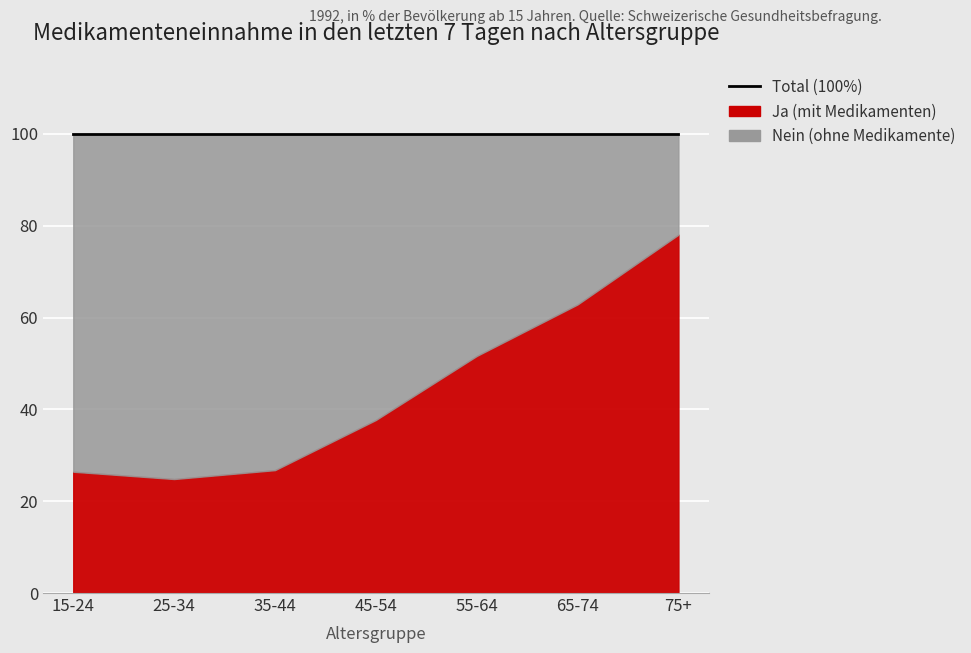

What is the total value across all series at 15-24?

100.0